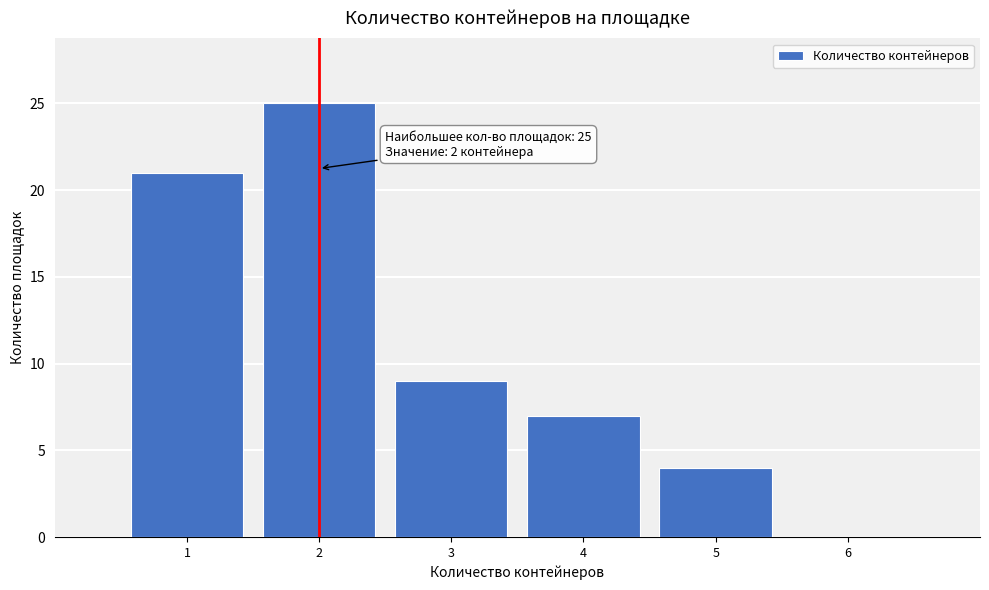

Over which range of the x-axis is the bar tallest?

1.5 to 2.5